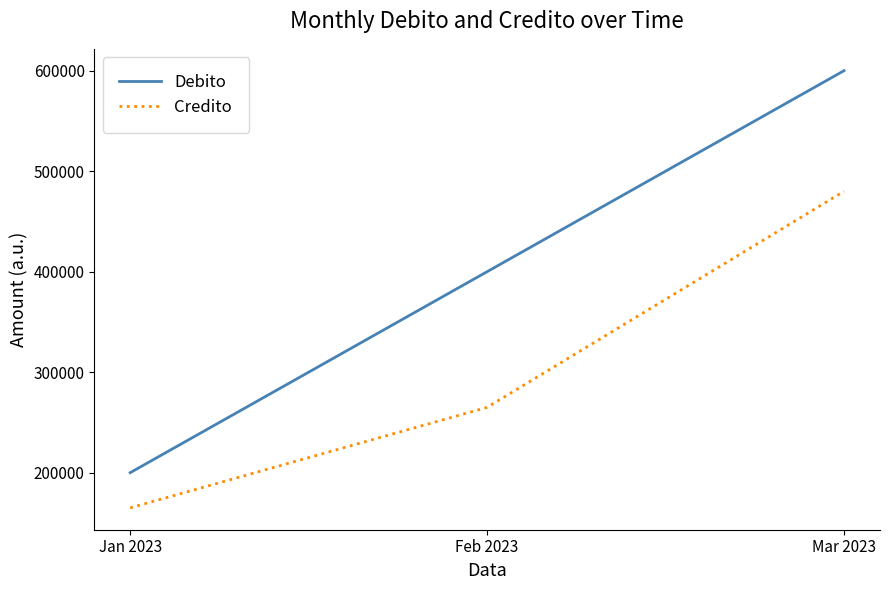

True or false: Credito has a value of 165000 at Jan 2023.

True